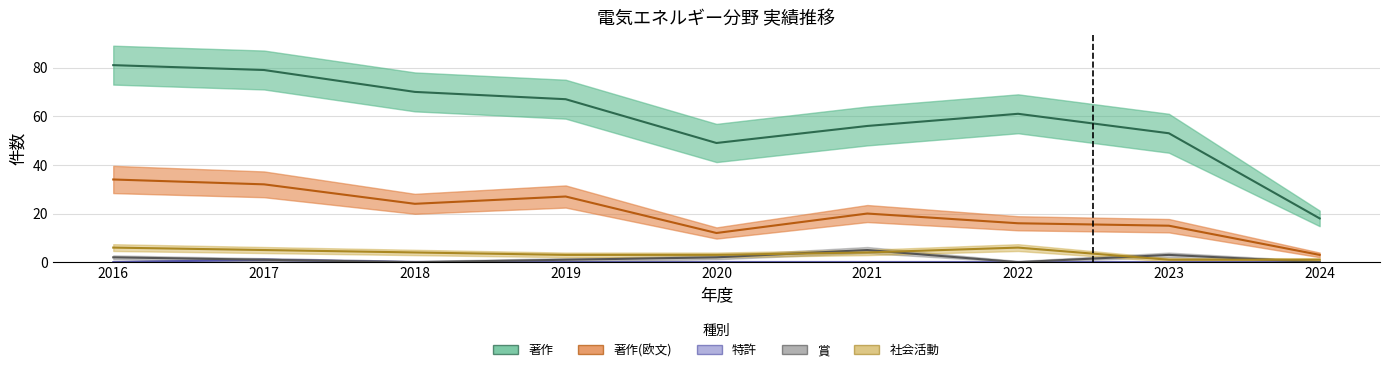

How many values in the 著作 series are below 61?

4